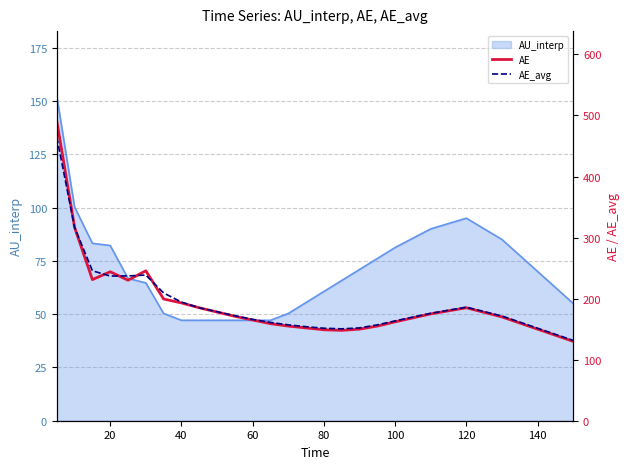

Is it true that AU_interp equals 83.7 at 40?

False